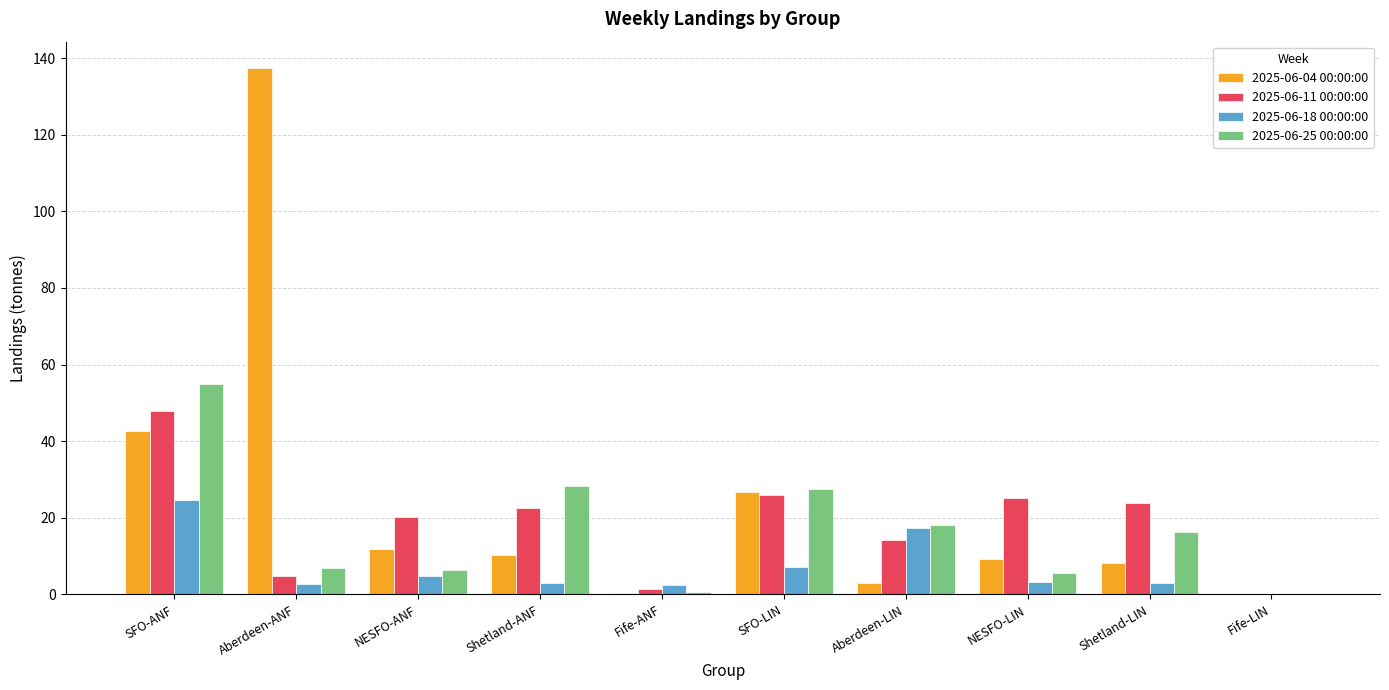

How many categories are shown in the chart?

10